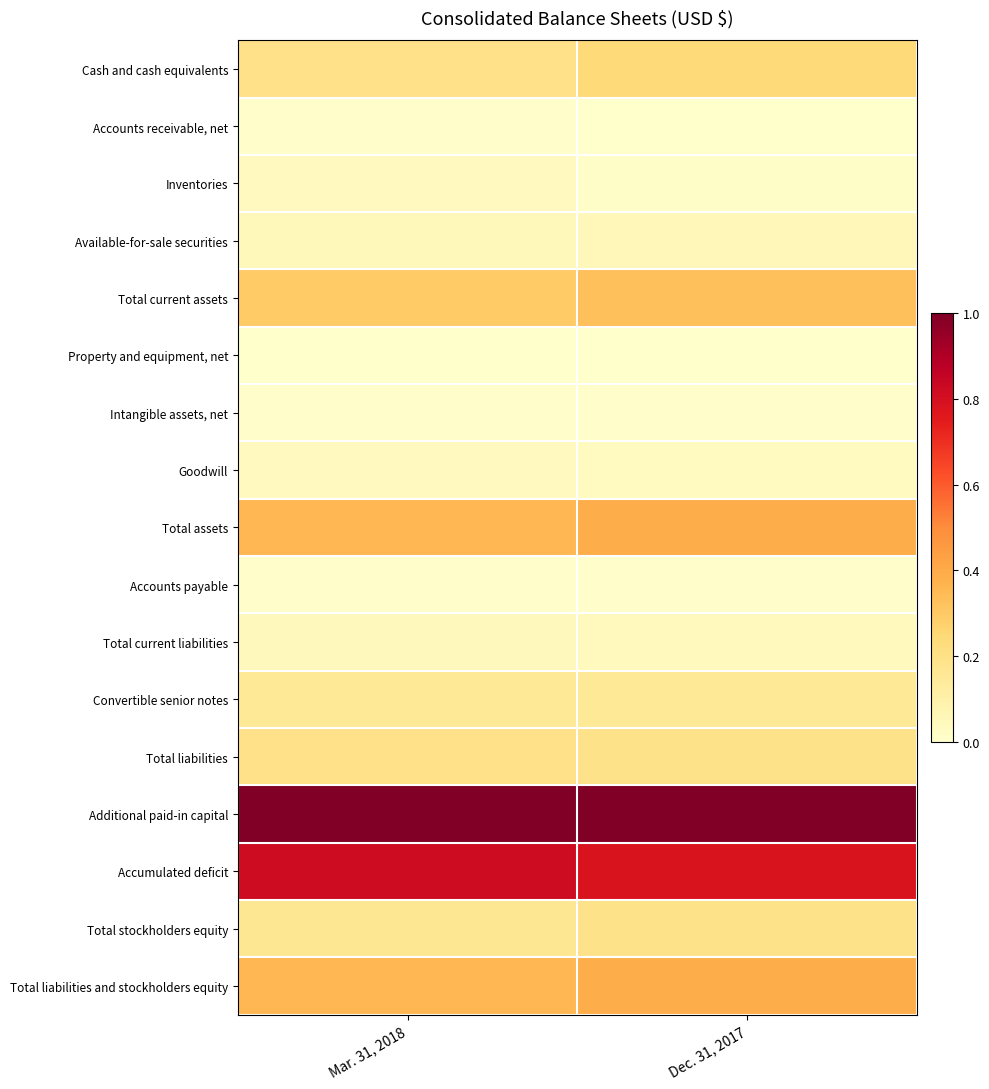

Which label corresponds to the smallest value in the chart?

Mar. 31, 2018